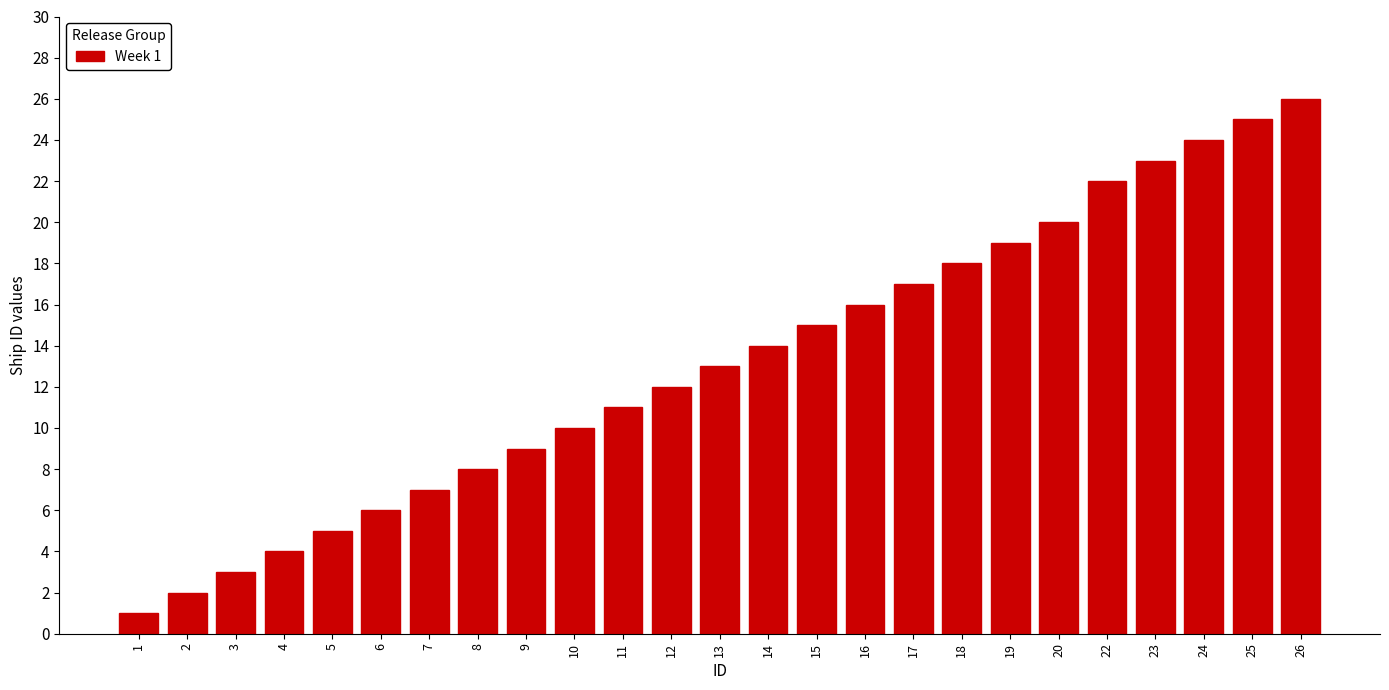

Reading left to right, list all the values displayed in this chart.

1=1	2=2	3=3	4=4	5=5	6=6	7=7	8=8	9=9	10=10	11=11	12=12	13=13	14=14	15=15	16=16	17=17	18=18	19=19	20=20	22=22	23=23	24=24	25=25	26=26